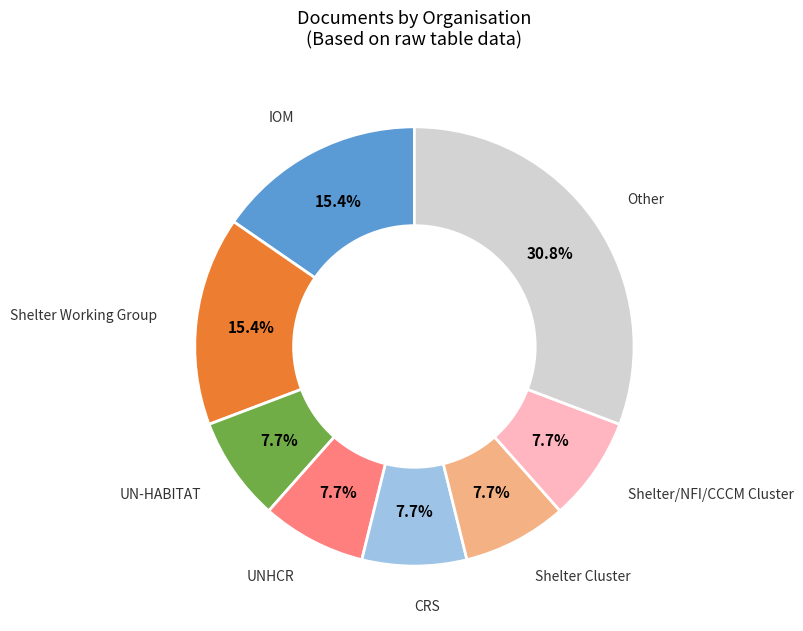

Is there any slice that represents more than half of the pie?

No